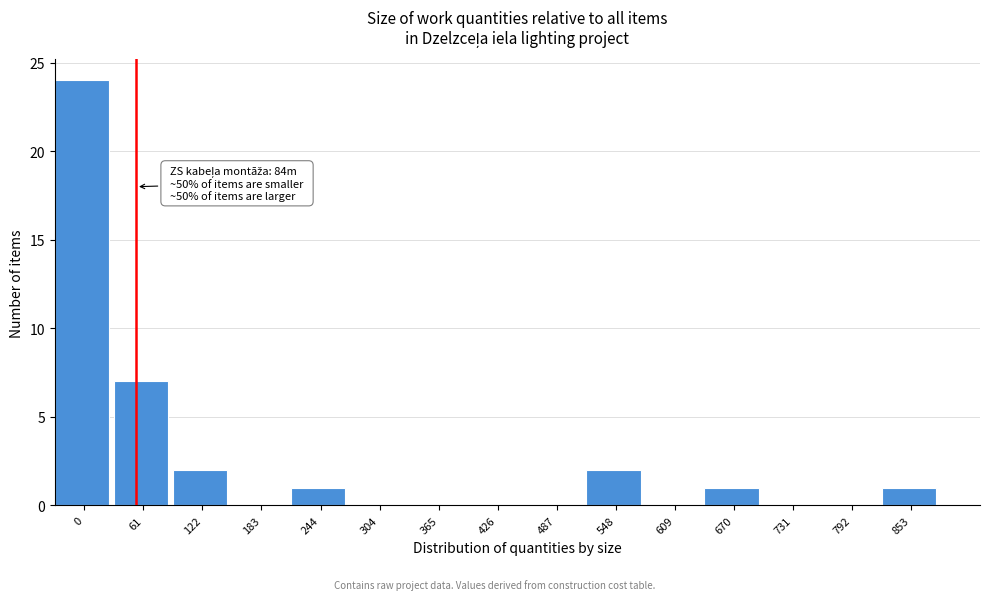

Reading left to right, list all the values displayed in this chart.

0=24	61=7	122=2	183=0	244=1	304=0	365=0	426=0	487=0	548=2	609=0	670=1	731=0	792=0	853=1